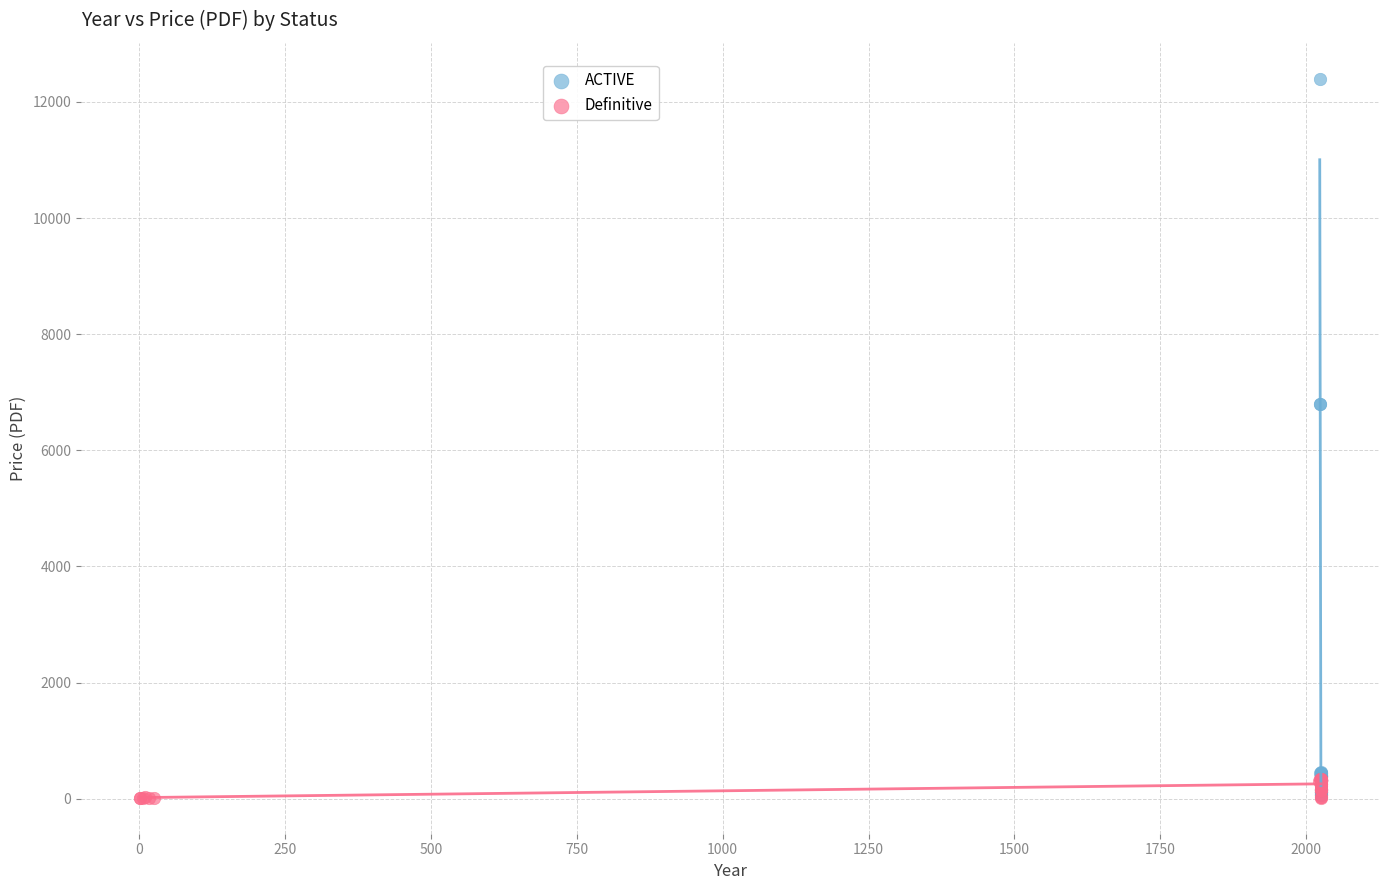

Which series has the widest spread of Y values?

ACTIVE